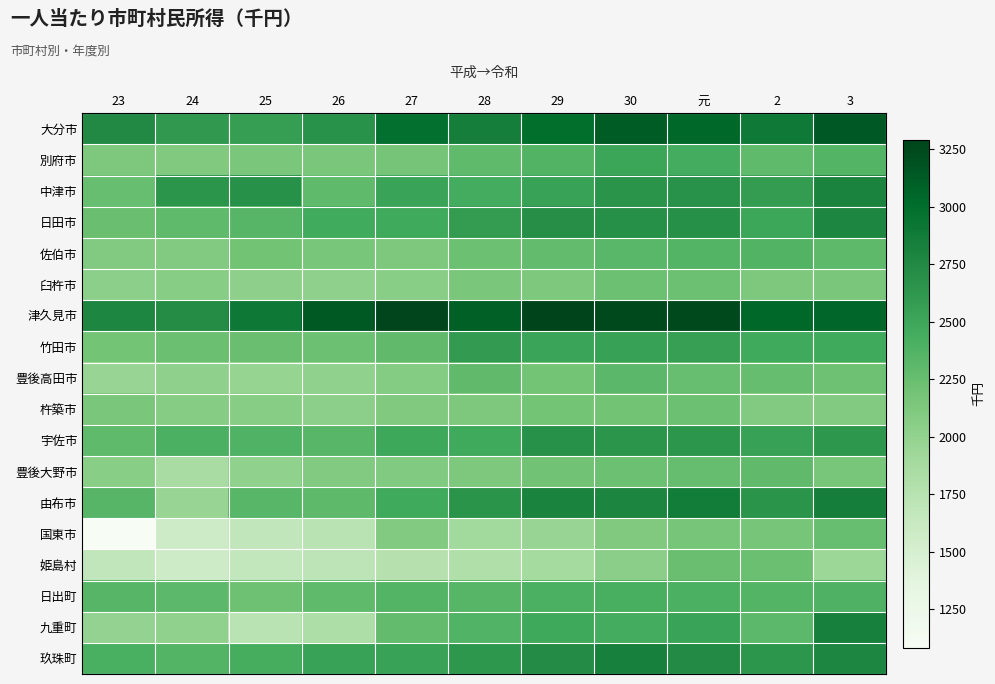

What is the total value across all series at 26?

40028